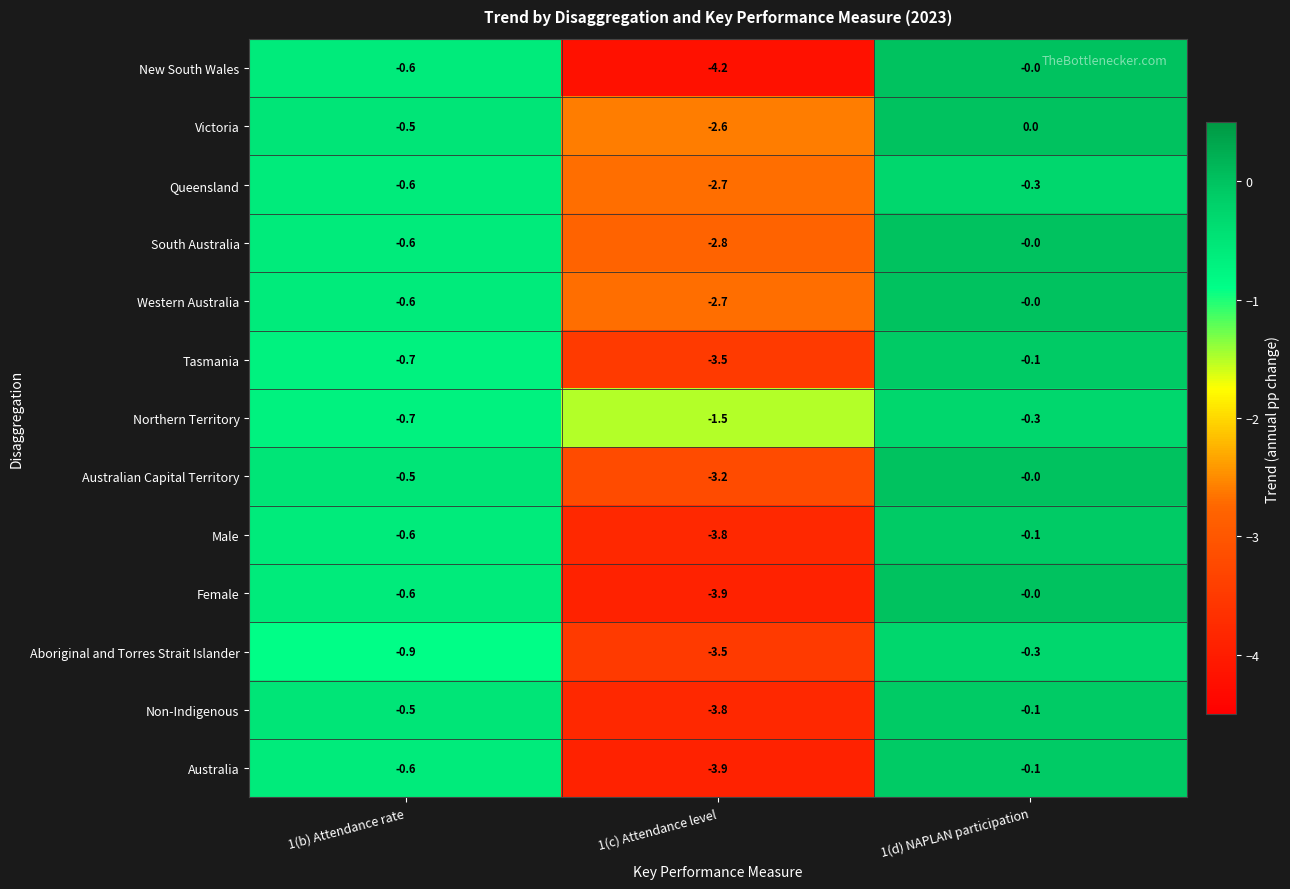

What is the smallest value displayed?

-4.2